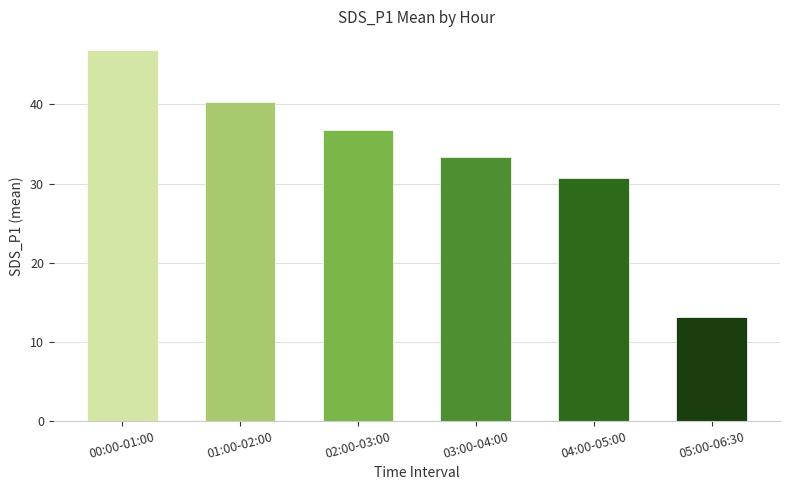

What is the change in value from 00:00-01:00 to 02:00-03:00?

-10.1